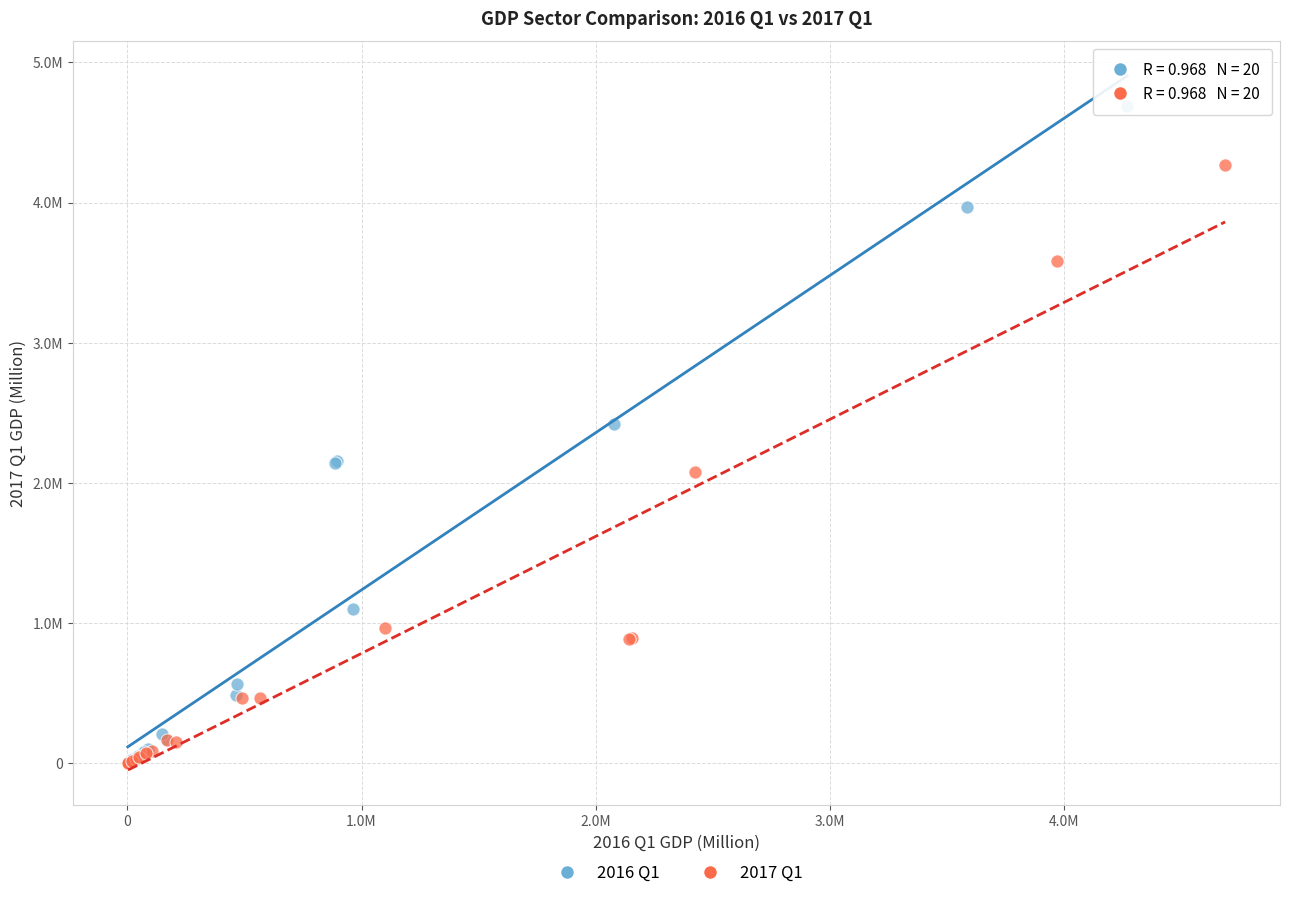

Which series contains the highest Y value?

2016 Q1